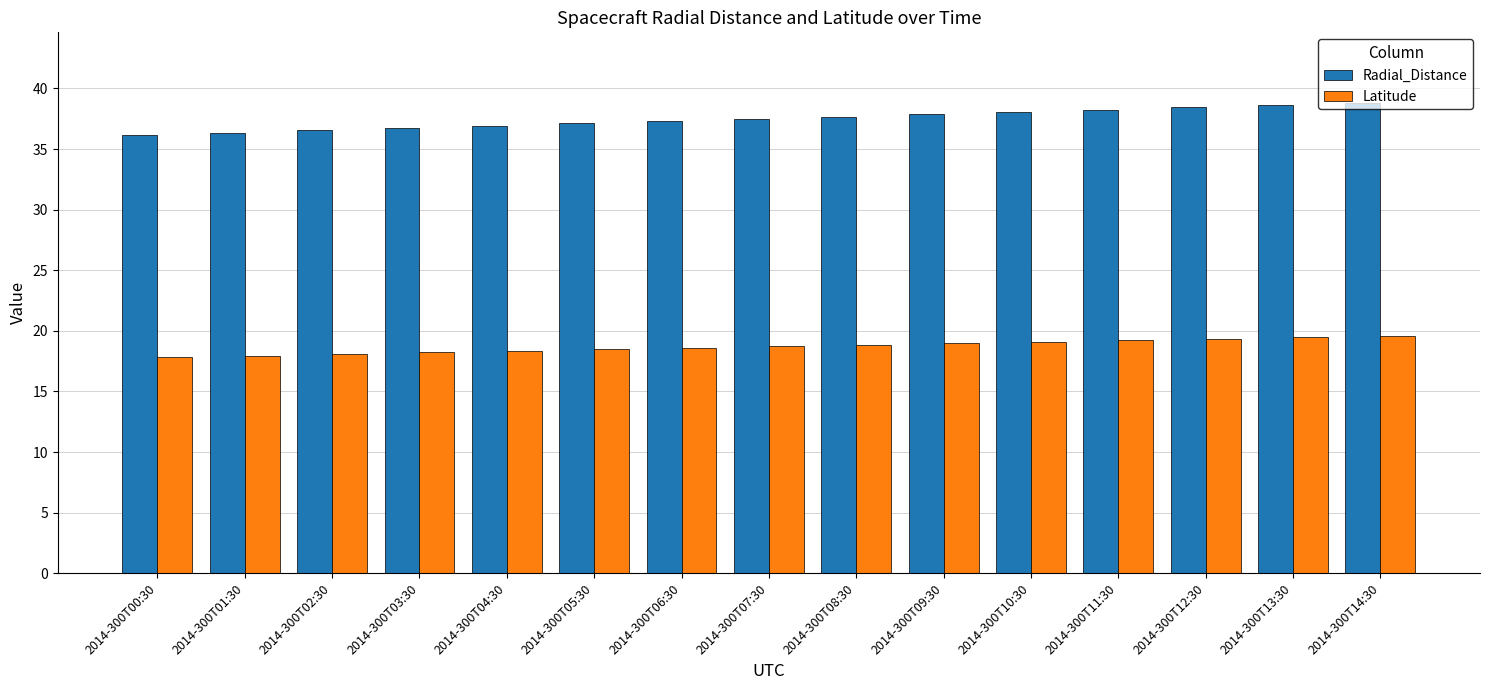

How many categories are shown in the chart?

15